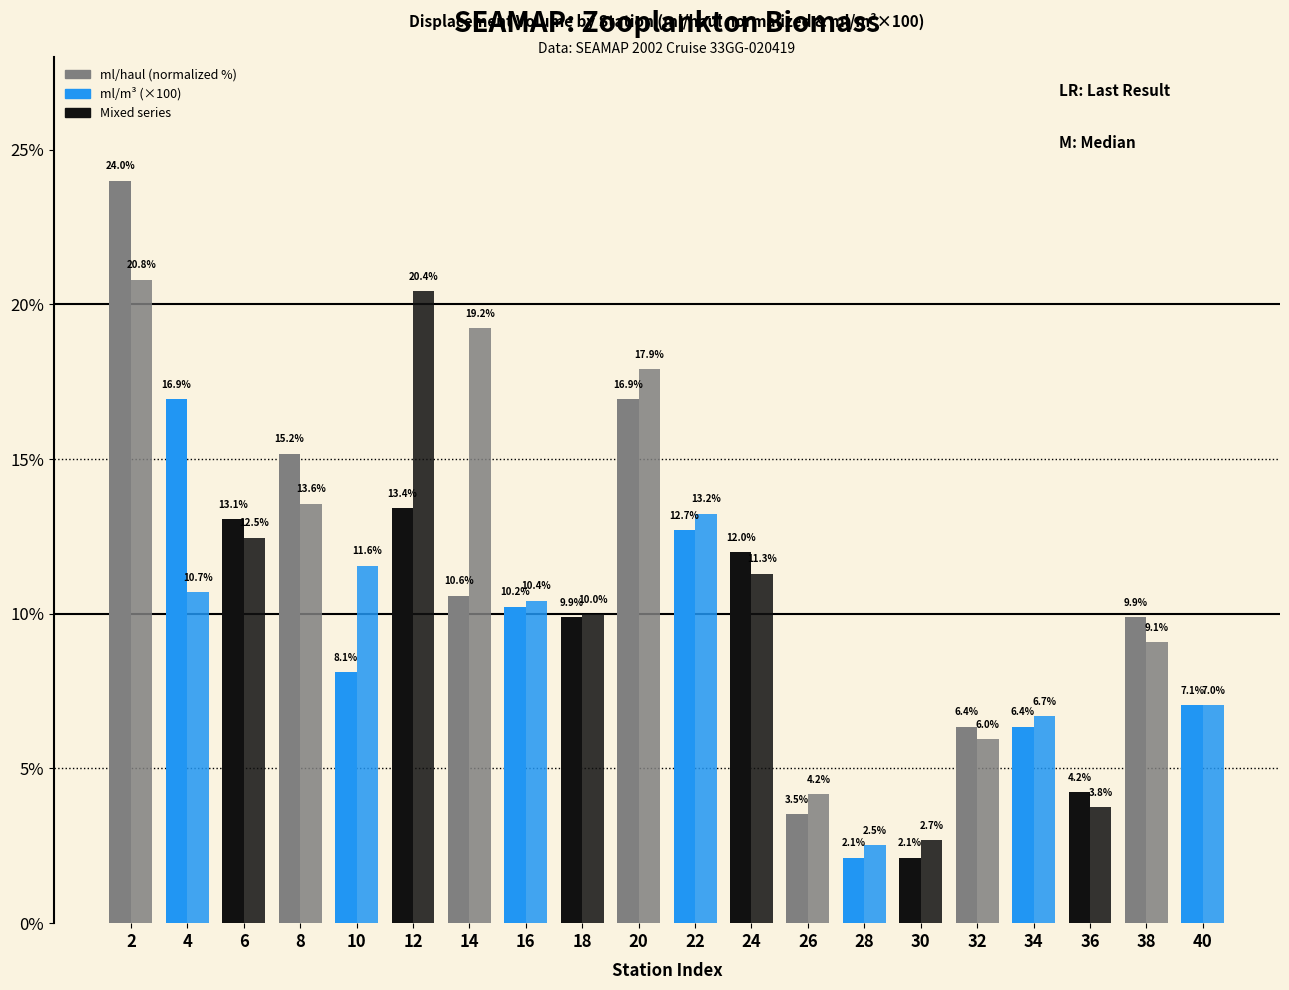

Reading right to left, extract all data points from this chart.

ml/haul (normalized %): 40=7.1	38=9.9	36=4.2	34=6.4	32=6.4	30=2.1	28=2.1	26=3.5	24=12.0	22=12.7	20=16.9	18=9.9	16=10.2	14=10.6	12=13.4	10=8.1	8=15.2	6=13.1	4=16.9	2=24.0
ml/m3 (×100): 40=7.0	38=9.1	36=3.8	34=6.7	32=6.0	30=2.7	28=2.5	26=4.2	24=11.3	22=13.2	20=17.9	18=10.0	16=10.4	14=19.2	12=20.4	10=11.6	8=13.6	6=12.5	4=10.7	2=20.8